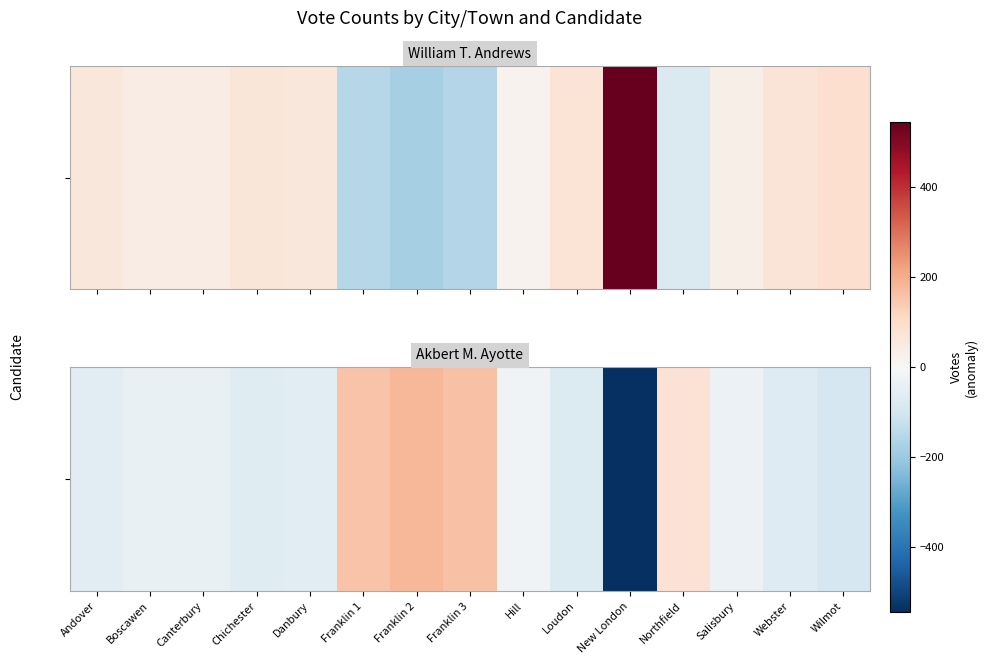

What value does the data have at Canterbury?

-39.0